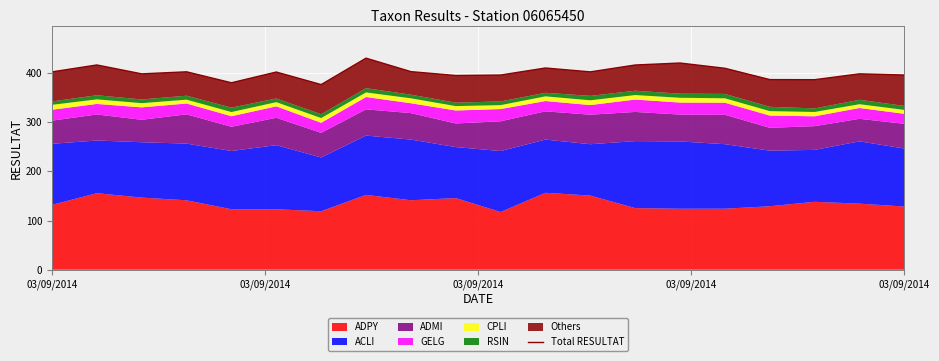

What is the change in value from 14 to 18?

-22.0